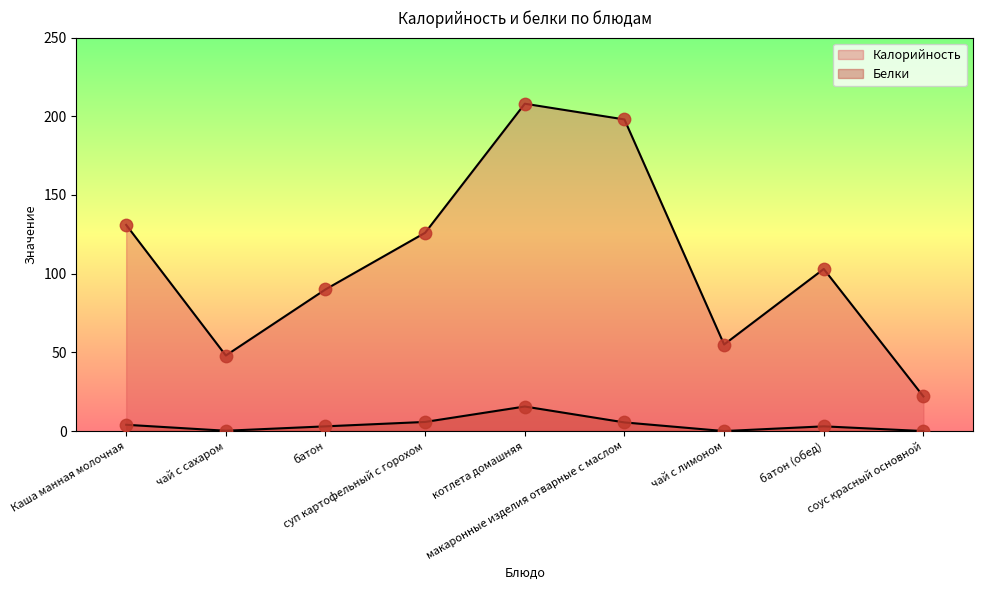

What are all the series names shown in the legend?

Калорийность, Белки